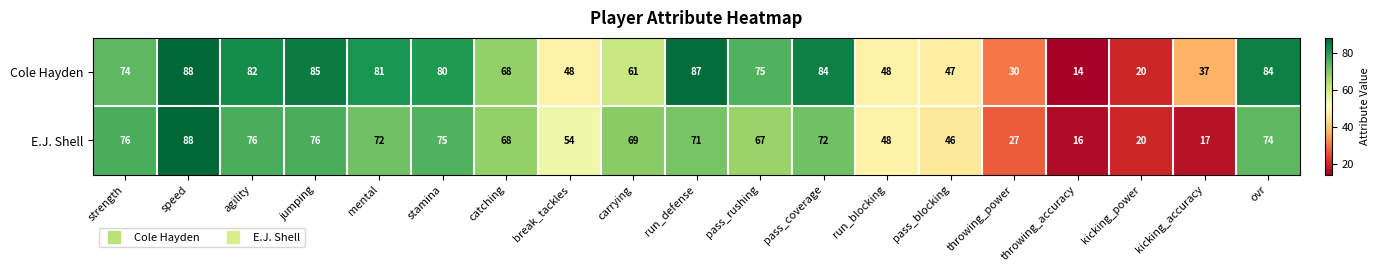

The E.J. Shell series shows 54 at break_tackles. True or false?

True